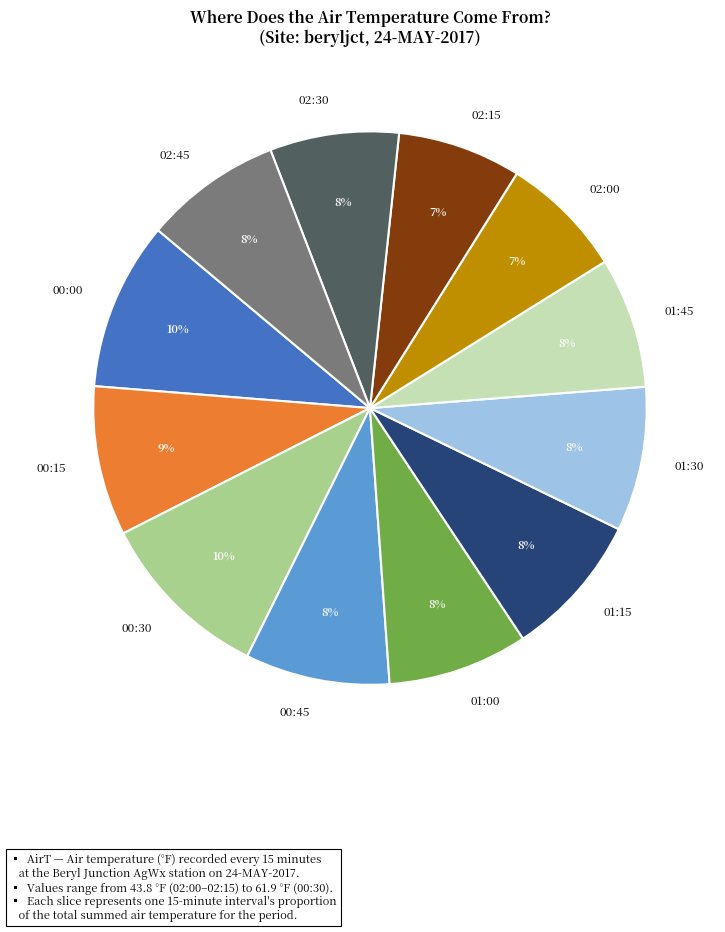

Is it true that 01:00 is 8% of the pie?

True